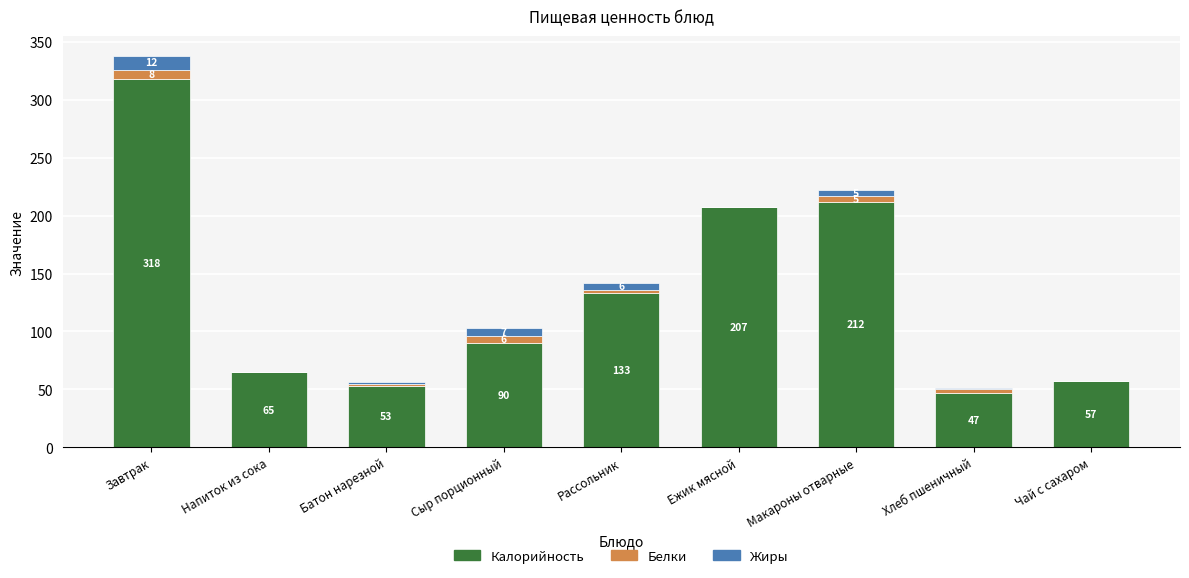

What is the total value across all series at Батон нарезной?

56